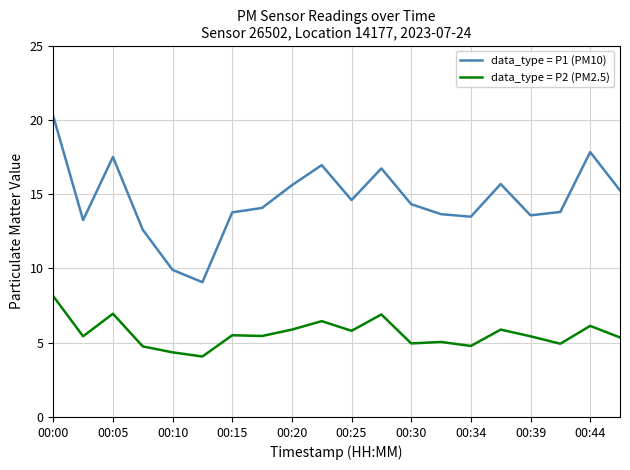

True or false: data_type = P2 (PM2.5) and data_type = P1 (PM10) cross at least once.

False